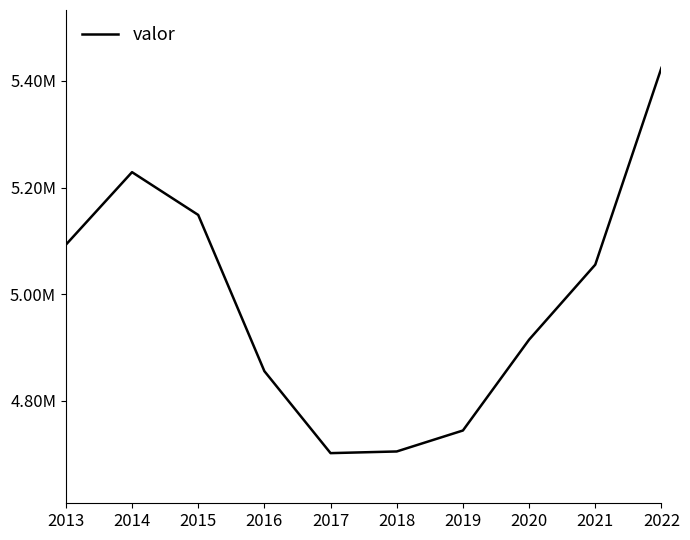

At which label does the data first exceed 5055498?

2013